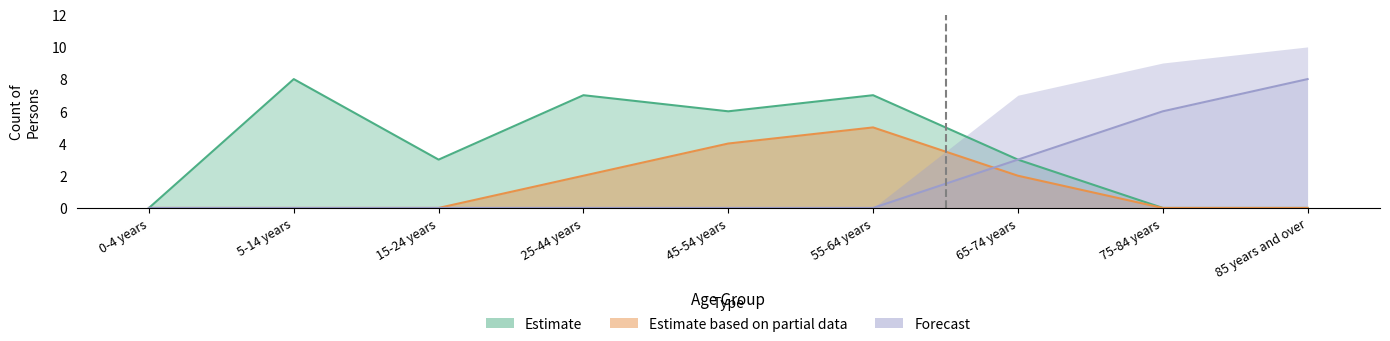

The Estimate based on partial data series shows 0 at 0-4 years. True or false?

True